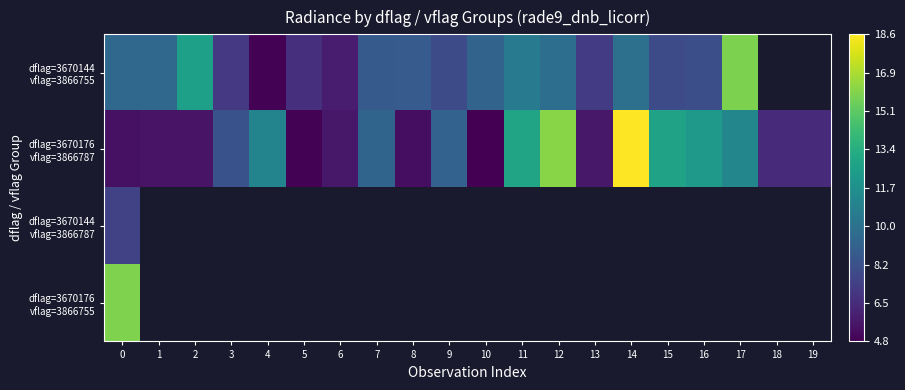

The dflag=3670176 vflag=3866787 series shows 8.1 at 6. True or false?

False